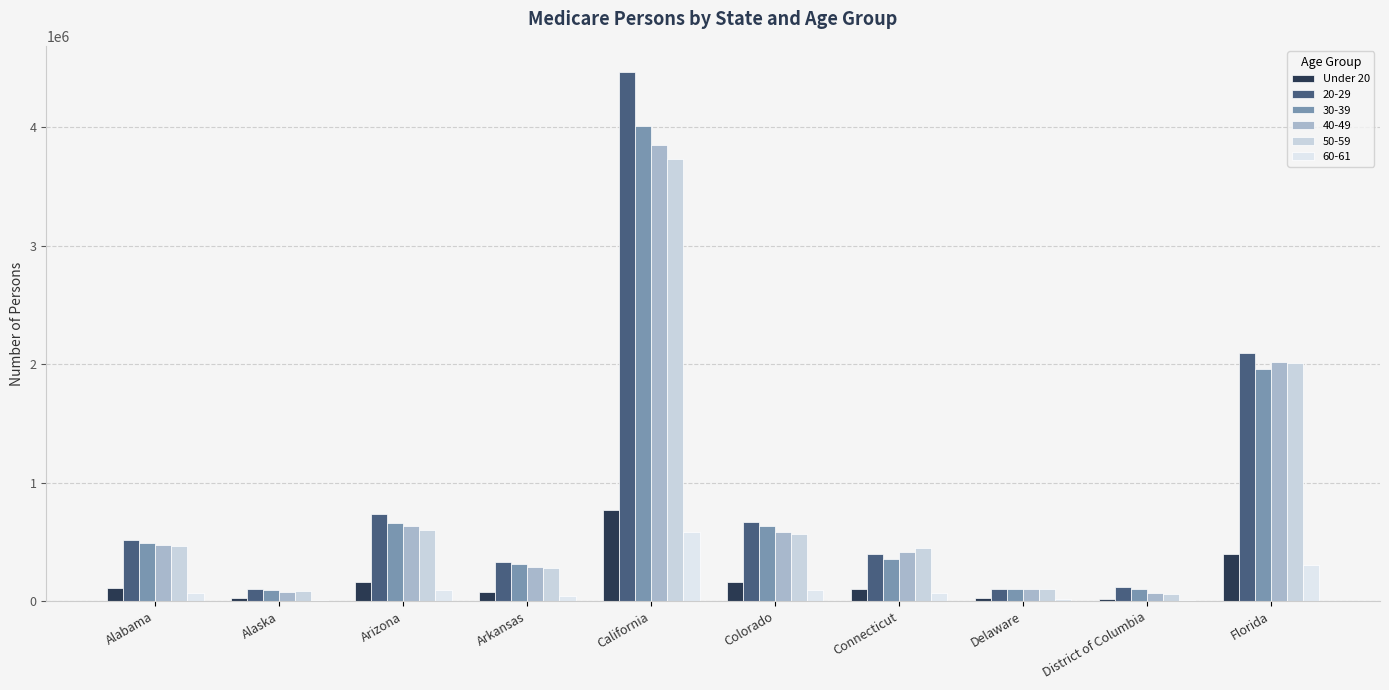

Does the chart contain stacked bars?

No